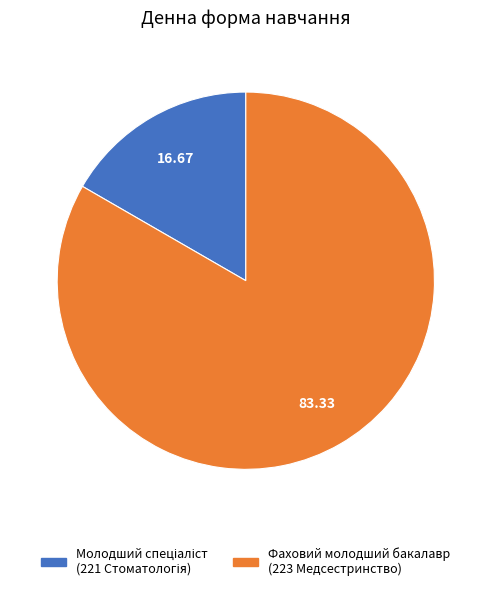

How many segments does this pie chart have?

2